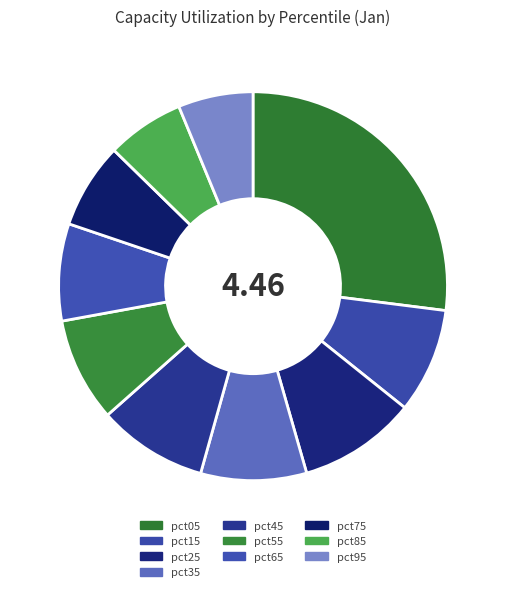

What is the largest slice in the pie chart?

pct05